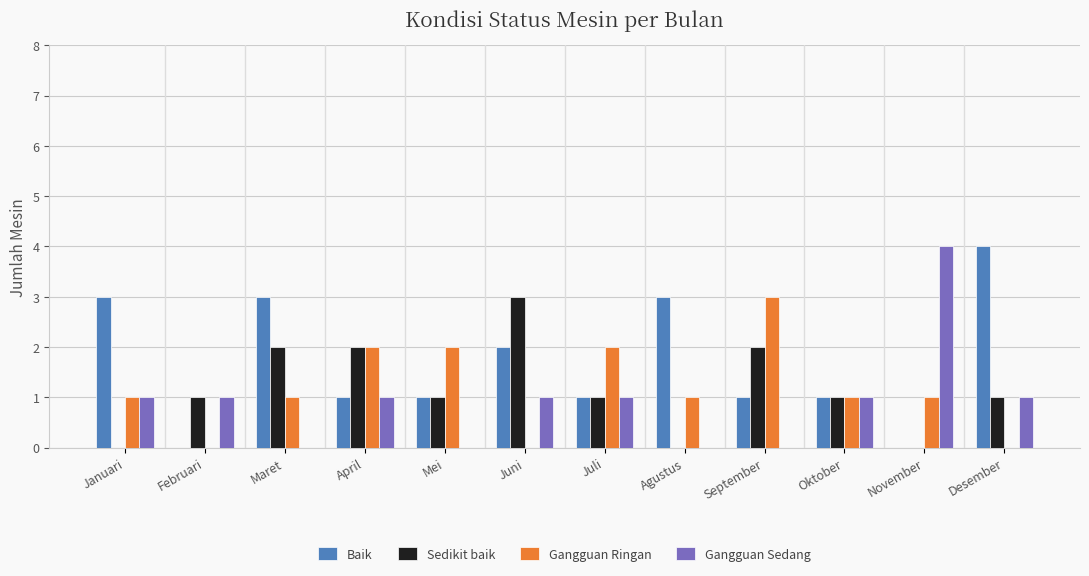

Which series has the largest total across all categories?

Baik